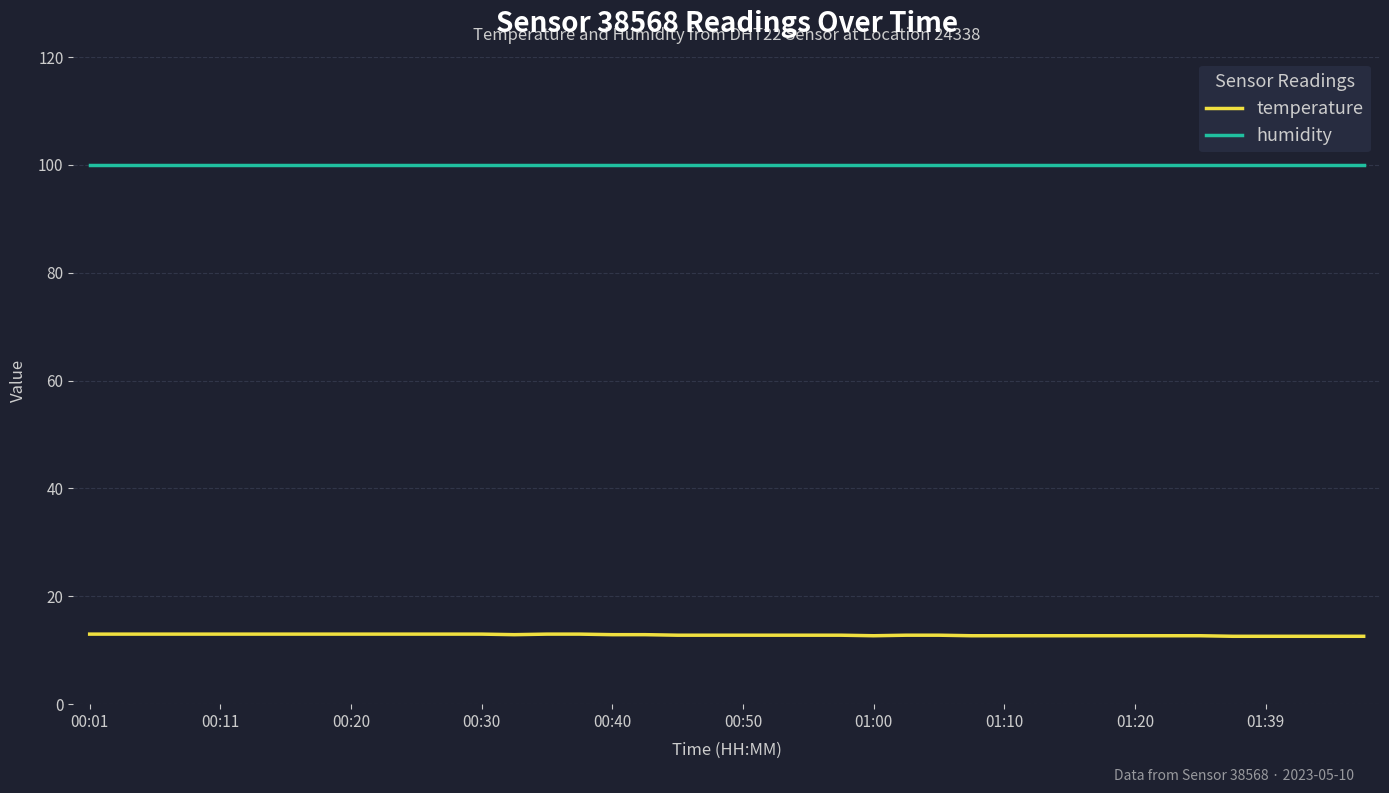

Rank the series by their average value, from highest to lowest.

humidity, temperature